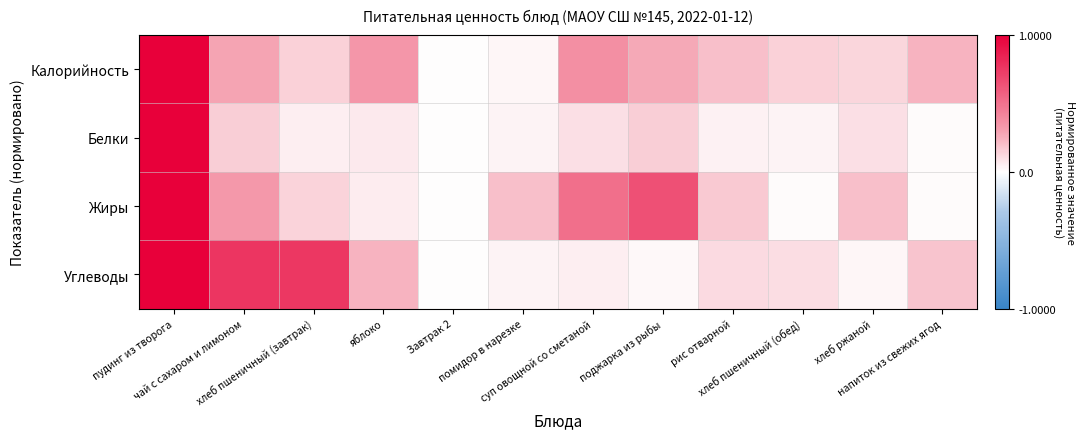

Which series changed the most between пудинг из творога and суп овощной со сметаной?

Углеводы